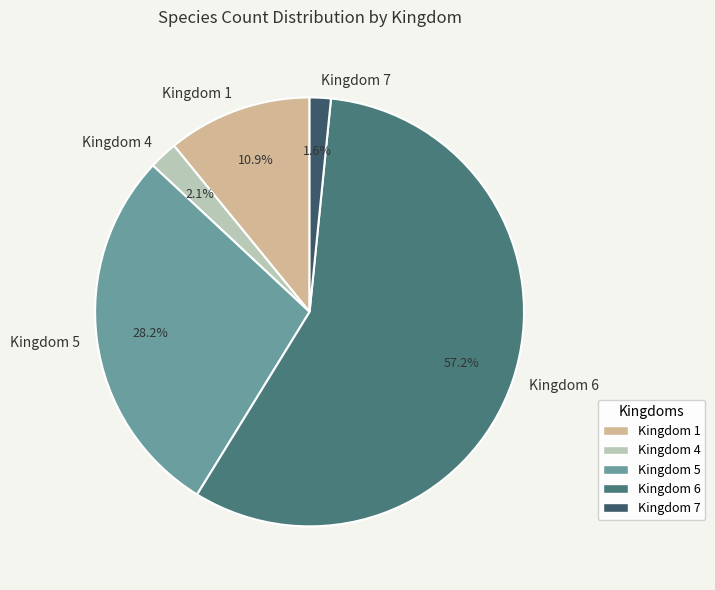

Which category accounts for the majority?

Kingdom 6